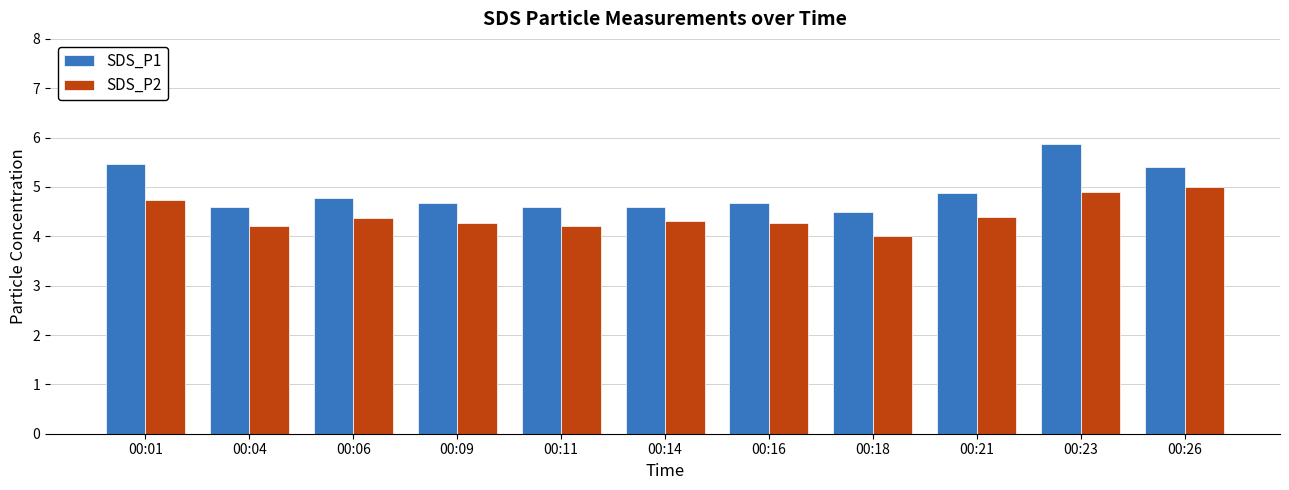

Which series has the widest spread of values?

SDS_P1